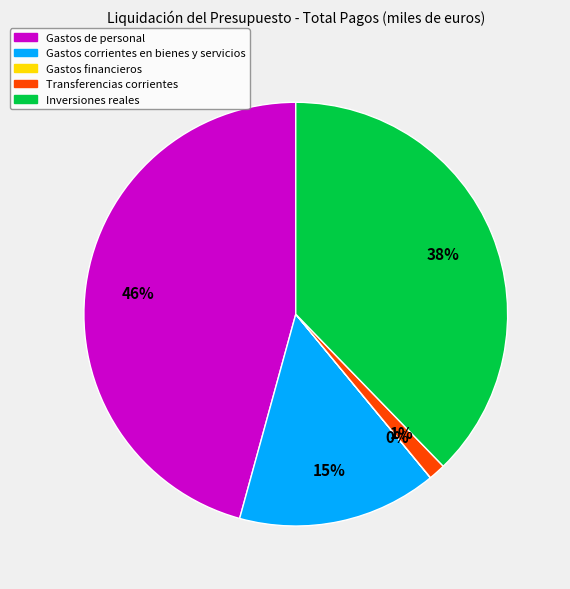

Does Gastos corrientes en bienes y servicios account for over 50% of the chart?

No